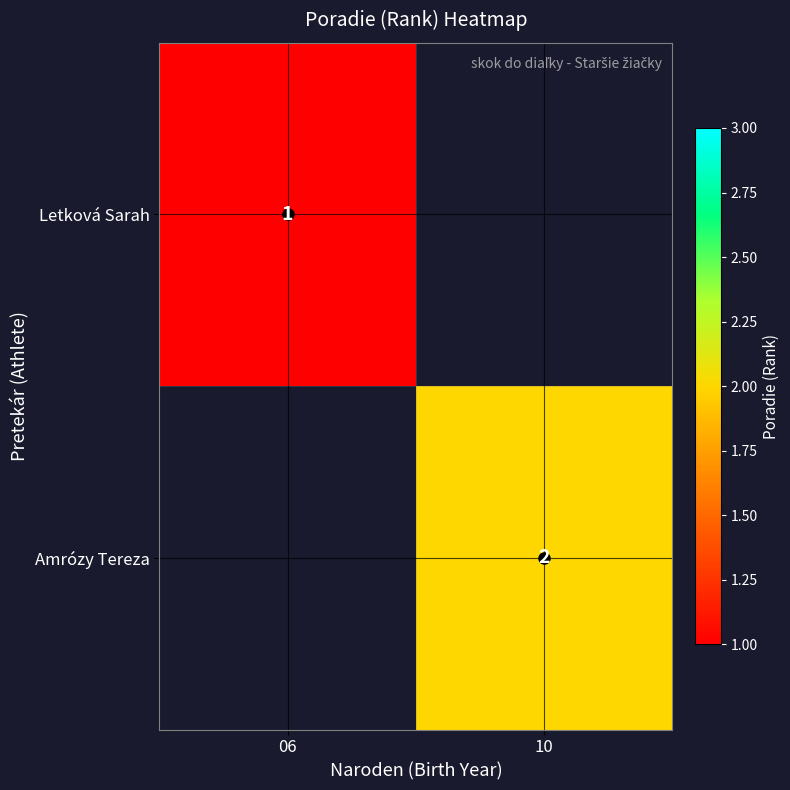

Is the value of Letková Sarah at 06 greater than the value of Amrózy Tereza at 10?

No